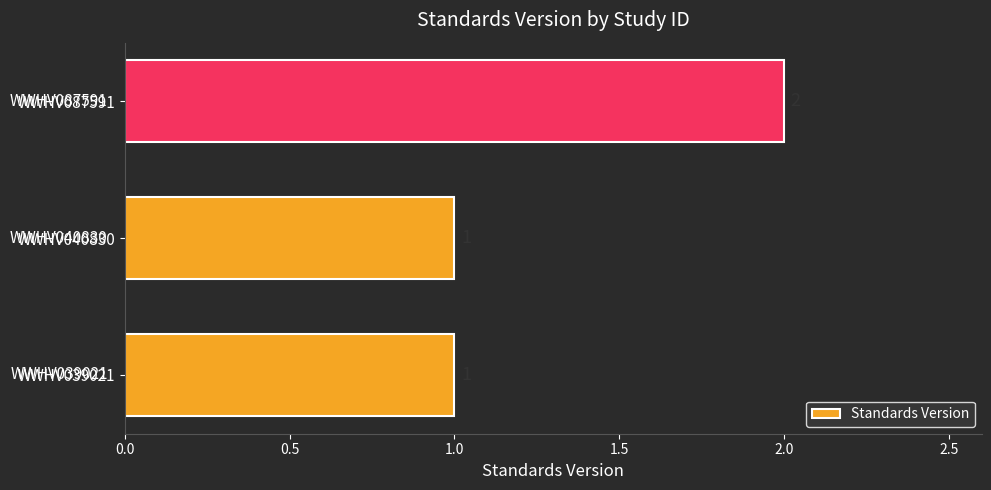

What is the sum of all values?

4